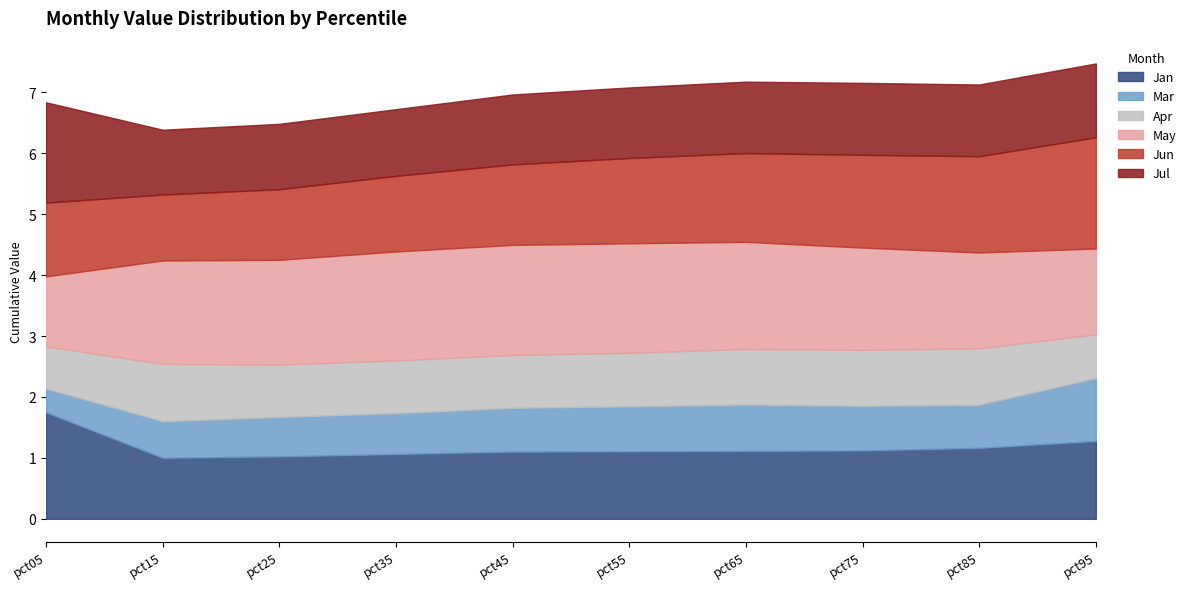

Reading left to right, what are all the values shown in this chart?

Jan: pct05=1.7	pct15=1.0	pct25=1.0	pct35=1.1	pct45=1.1	pct55=1.1	pct65=1.1	pct75=1.1	pct85=1.2	pct95=1.3
Mar: pct05=0.4	pct15=0.6	pct25=0.6	pct35=0.7	pct45=0.7	pct55=0.7	pct65=0.8	pct75=0.7	pct85=0.7	pct95=1.0
Apr: pct05=0.7	pct15=0.9	pct25=0.9	pct35=0.9	pct45=0.9	pct55=0.9	pct65=0.9	pct75=0.9	pct85=0.9	pct95=0.7
May: pct05=1.1	pct15=1.7	pct25=1.7	pct35=1.8	pct45=1.8	pct55=1.8	pct65=1.8	pct75=1.7	pct85=1.6	pct95=1.4
Jun: pct05=1.2	pct15=1.1	pct25=1.2	pct35=1.2	pct45=1.3	pct55=1.4	pct65=1.5	pct75=1.5	pct85=1.6	pct95=1.8
Jul: pct05=1.6	pct15=1.1	pct25=1.1	pct35=1.1	pct45=1.1	pct55=1.2	pct65=1.2	pct75=1.2	pct85=1.2	pct95=1.2